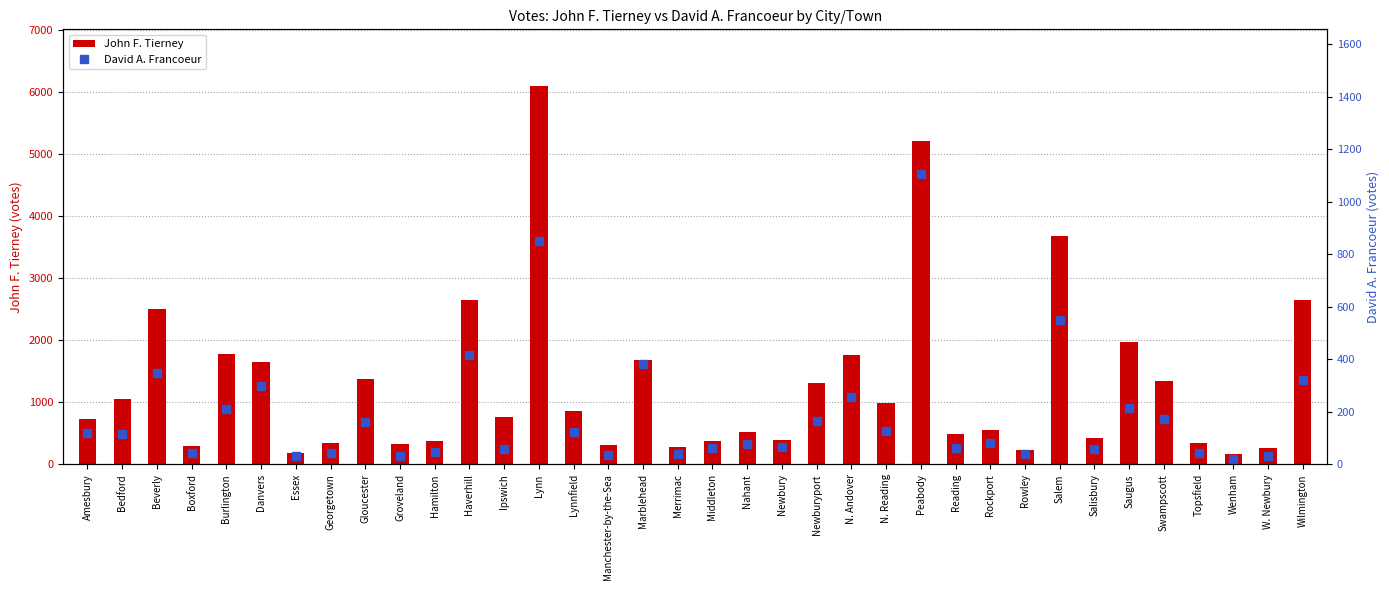

What is the value of the John F. Tierney bar at the 17th from the left?

1686